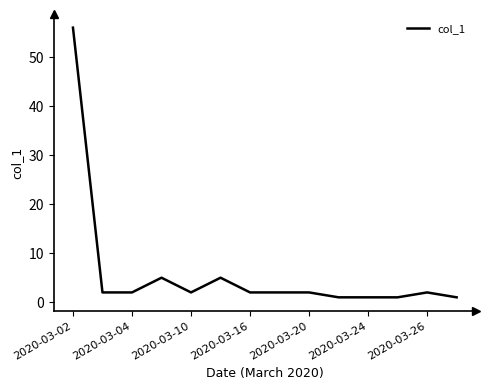

How many lines are shown in the chart?

1